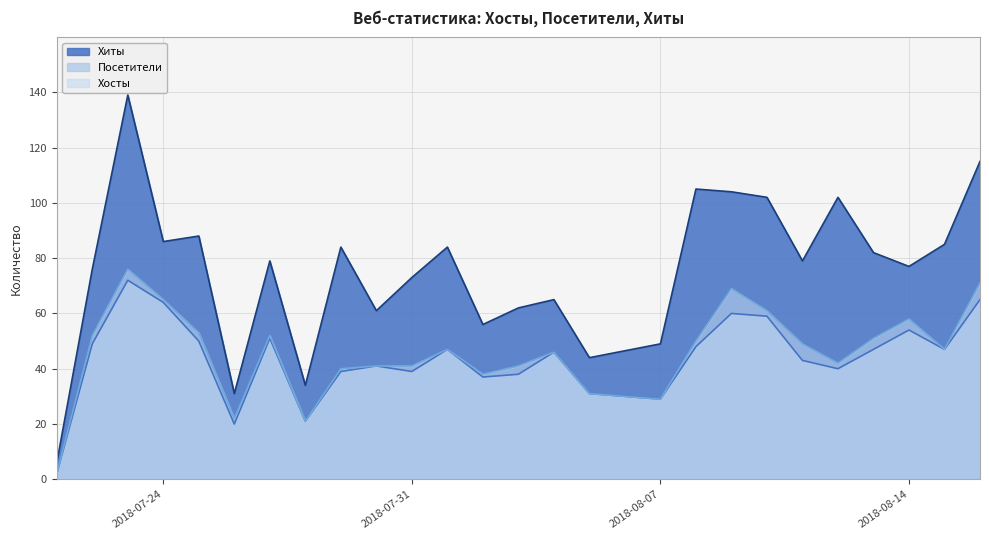

Reading right to left, what are all the values shown in this chart?

Хиты: 115	85	77	82	102	79	102	104	105	49	44	65	62	56	84	73	61	84	34	79	31	88	86	139	76	6
Посетители: 65	47	54	47	40	43	59	60	48	29	31	46	38	37	47	39	41	39	21	51	20	50	64	72	49	2
Хосты: 71	47	58	51	42	49	61	69	50	29	31	46	41	38	47	41	41	40	21	52	22	53	65	76	52	2